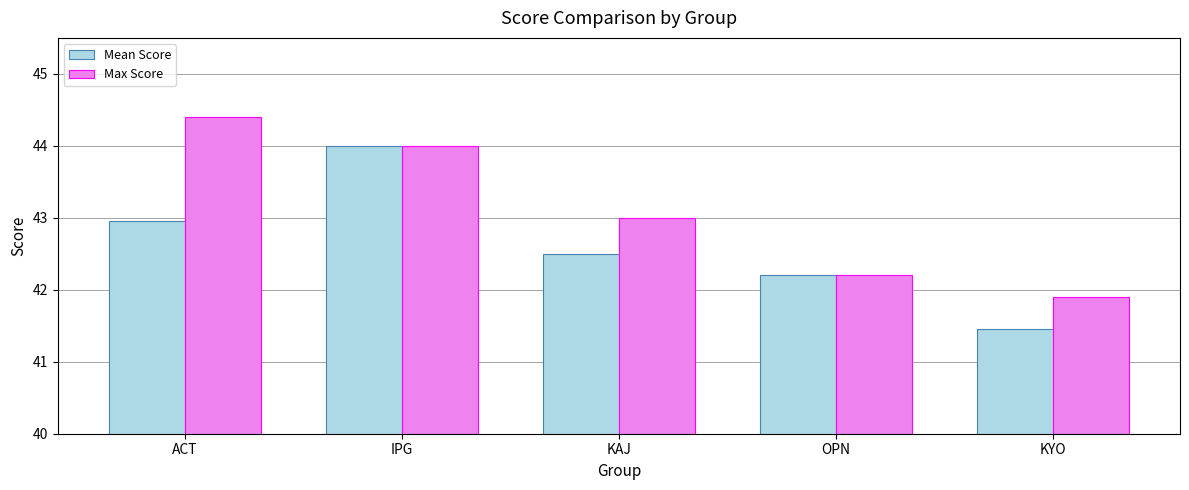

Rank the series by their average value, from lowest to highest.

Mean Score, Max Score